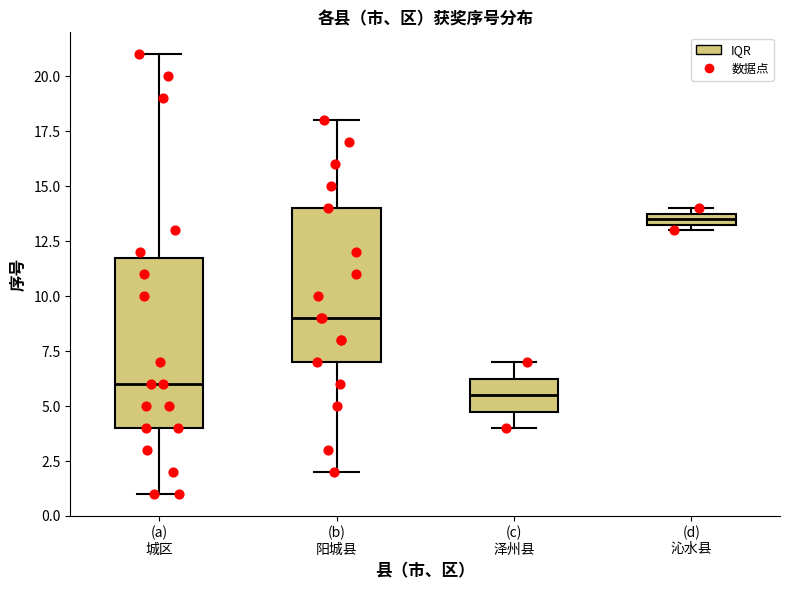

Which box is the tallest, from its lower edge to its upper edge?

(a) 城区